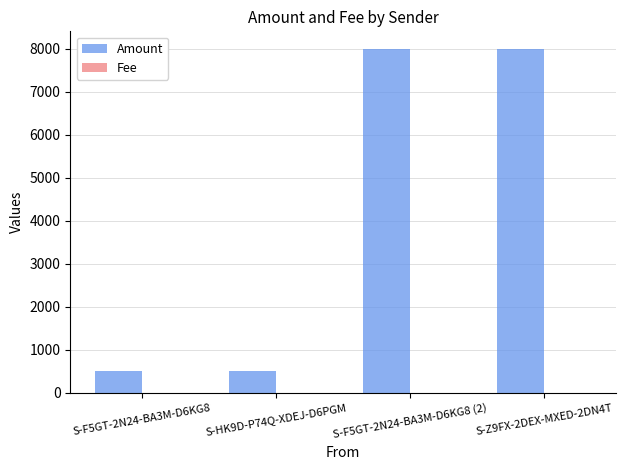

How many groups of bars are there?

4